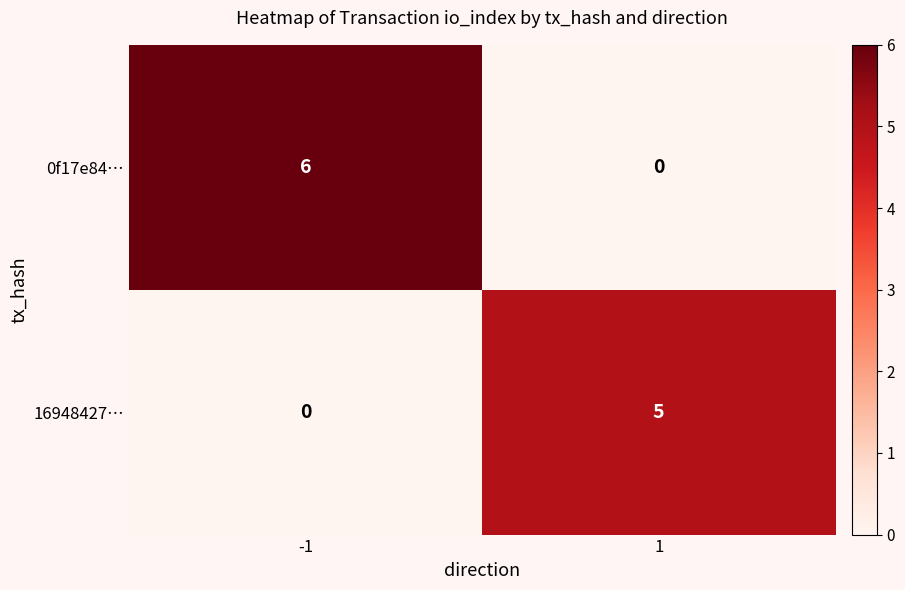

Reading left to right, what are all the values shown in this chart?

0f17e84…: -1=6	1=0
16948427…: -1=0	1=5